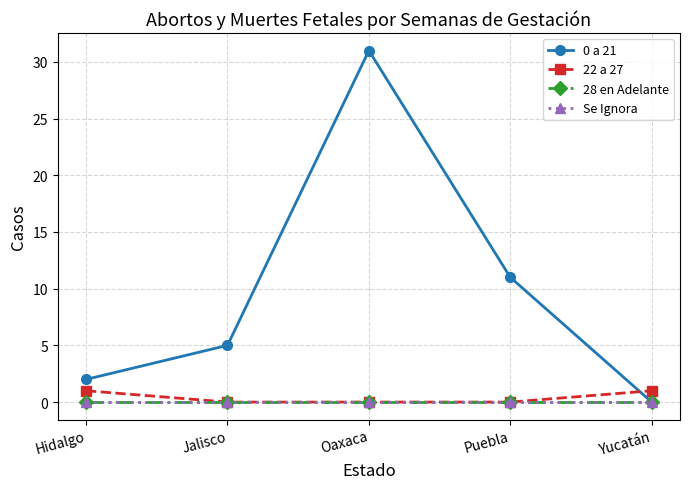

Does the chart have visible grid lines?

Yes